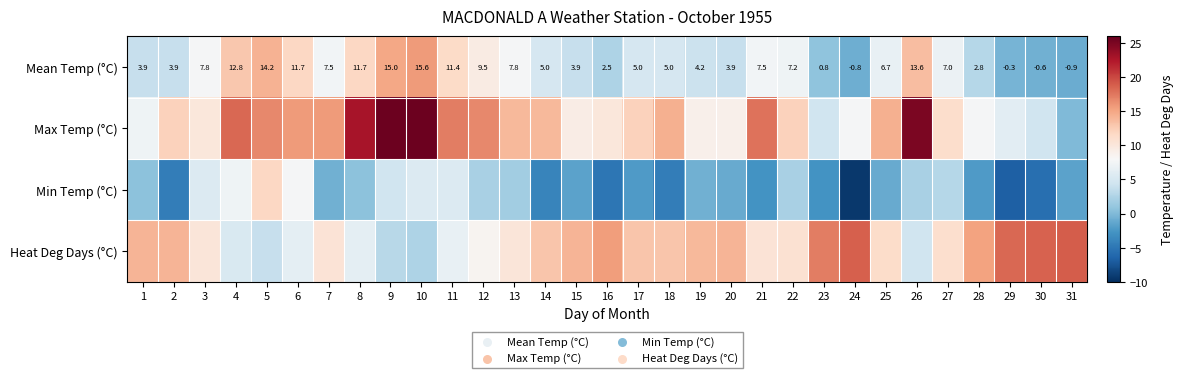

What is the sum of the Mean Temp (°C) values at 22 and 30?

6.6